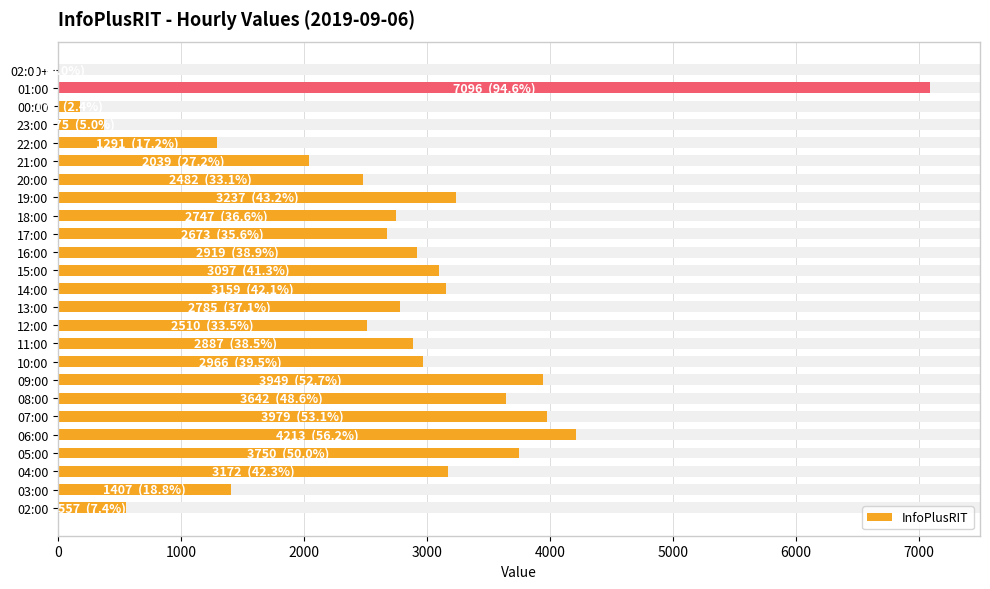

Which has a higher value, 22 or 12?

12